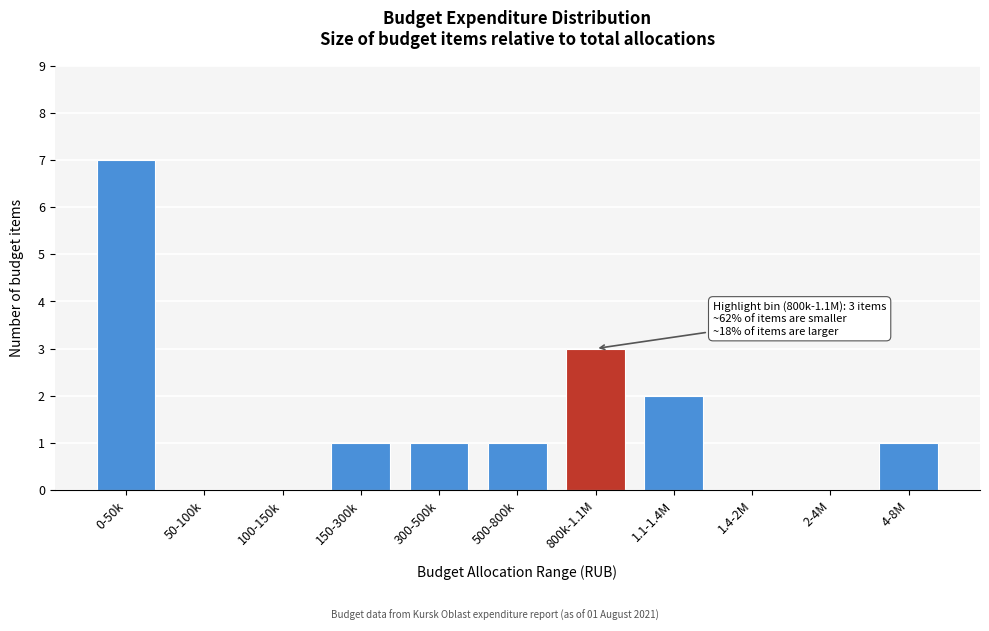

Reading left to right, transcribe all the data shown in this chart.

0-50k=7	50-100k=0	100-150k=0	150-300k=1	300-500k=1	500-800k=1	800k-1.1M=3	1.1-1.4M=2	1.4-2M=0	2-4M=0	4-8M=1